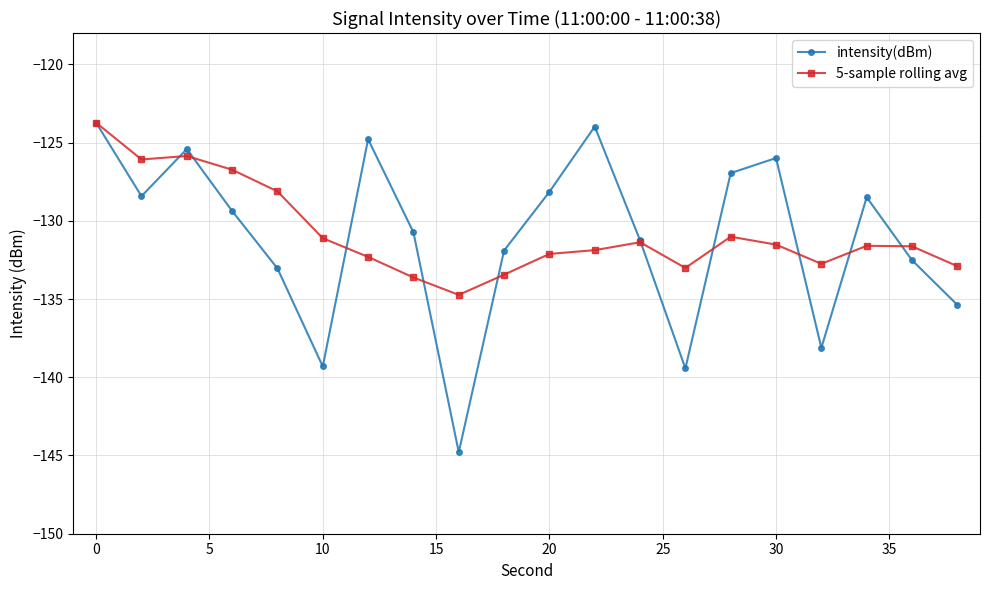

What is the maximum value shown in the chart?

-123.7